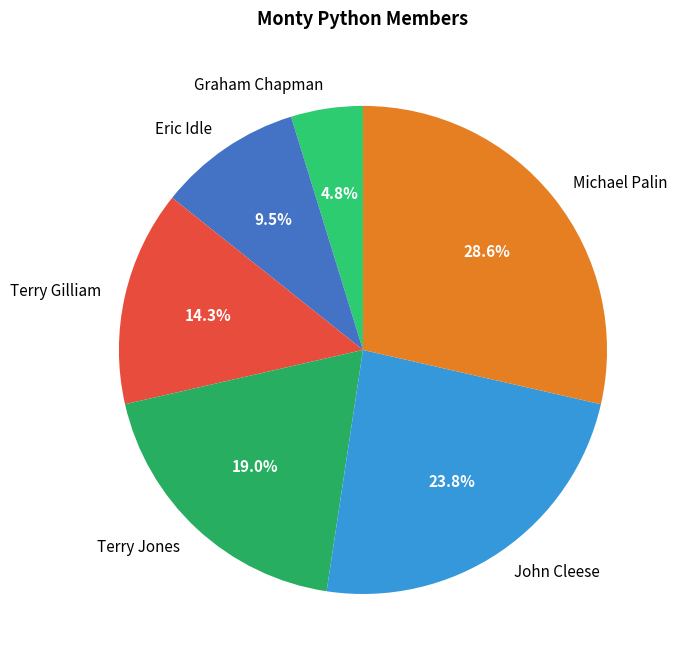

Which has a higher value, John Cleese or Terry Jones?

John Cleese